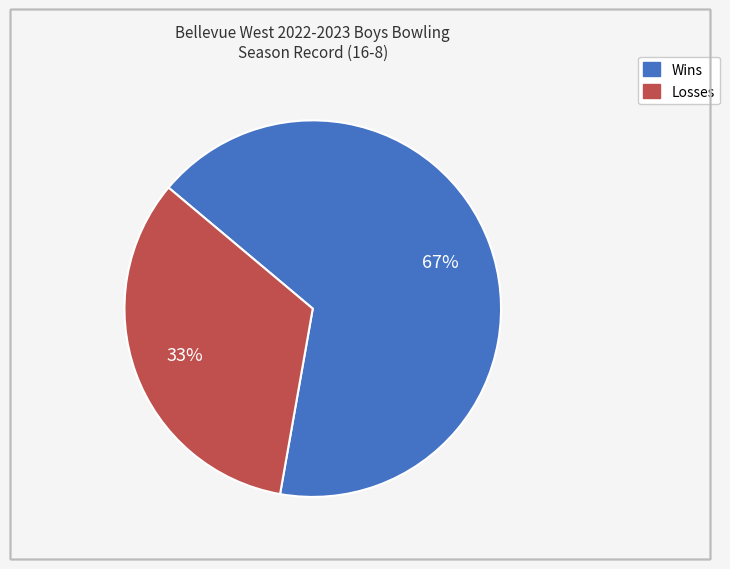

What is the majority slice?

Wins